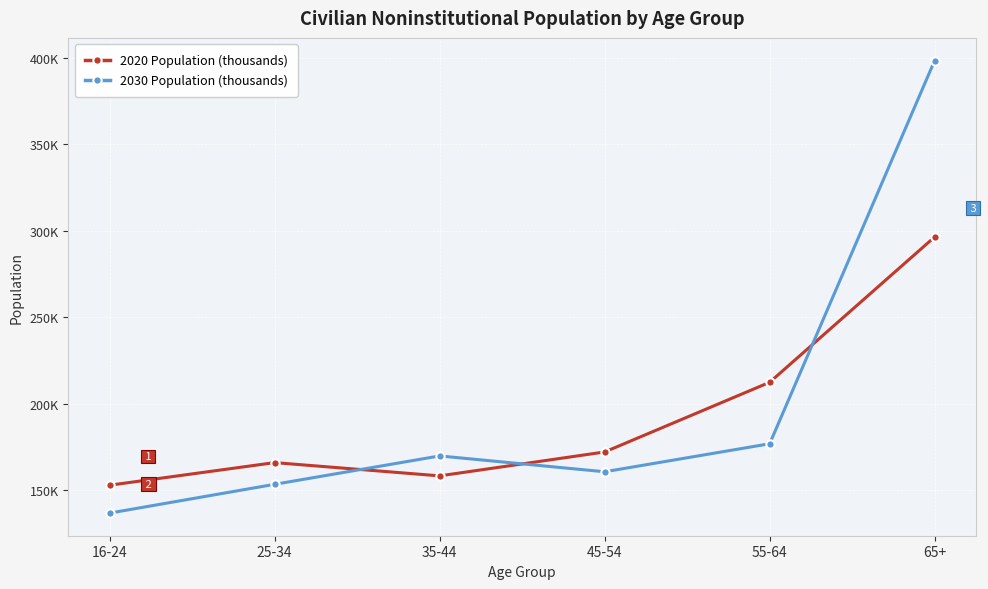

True or false: 2030 Population (thousands) and 2020 Population (thousands) intersect in this chart.

True